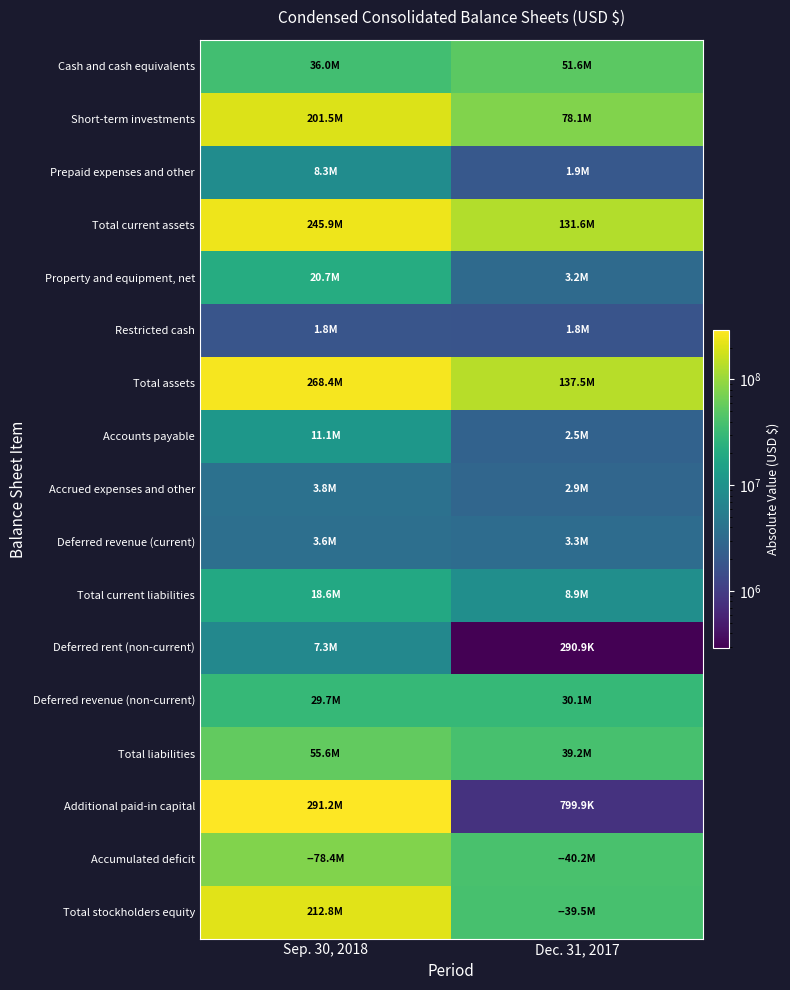

At Sep. 30, 2018, list the series in order from largest to smallest.

Additional paid-in capital, Total assets, Total current assets, Total stockholders equity, Short-term investments, Accumulated deficit, Total liabilities, Cash and cash equivalents, Deferred revenue (non-current), Property and equipment, net, Total current liabilities, Accounts payable, Prepaid expenses and other, Deferred rent (non-current), Accrued expenses and other, Deferred revenue (current), Restricted cash